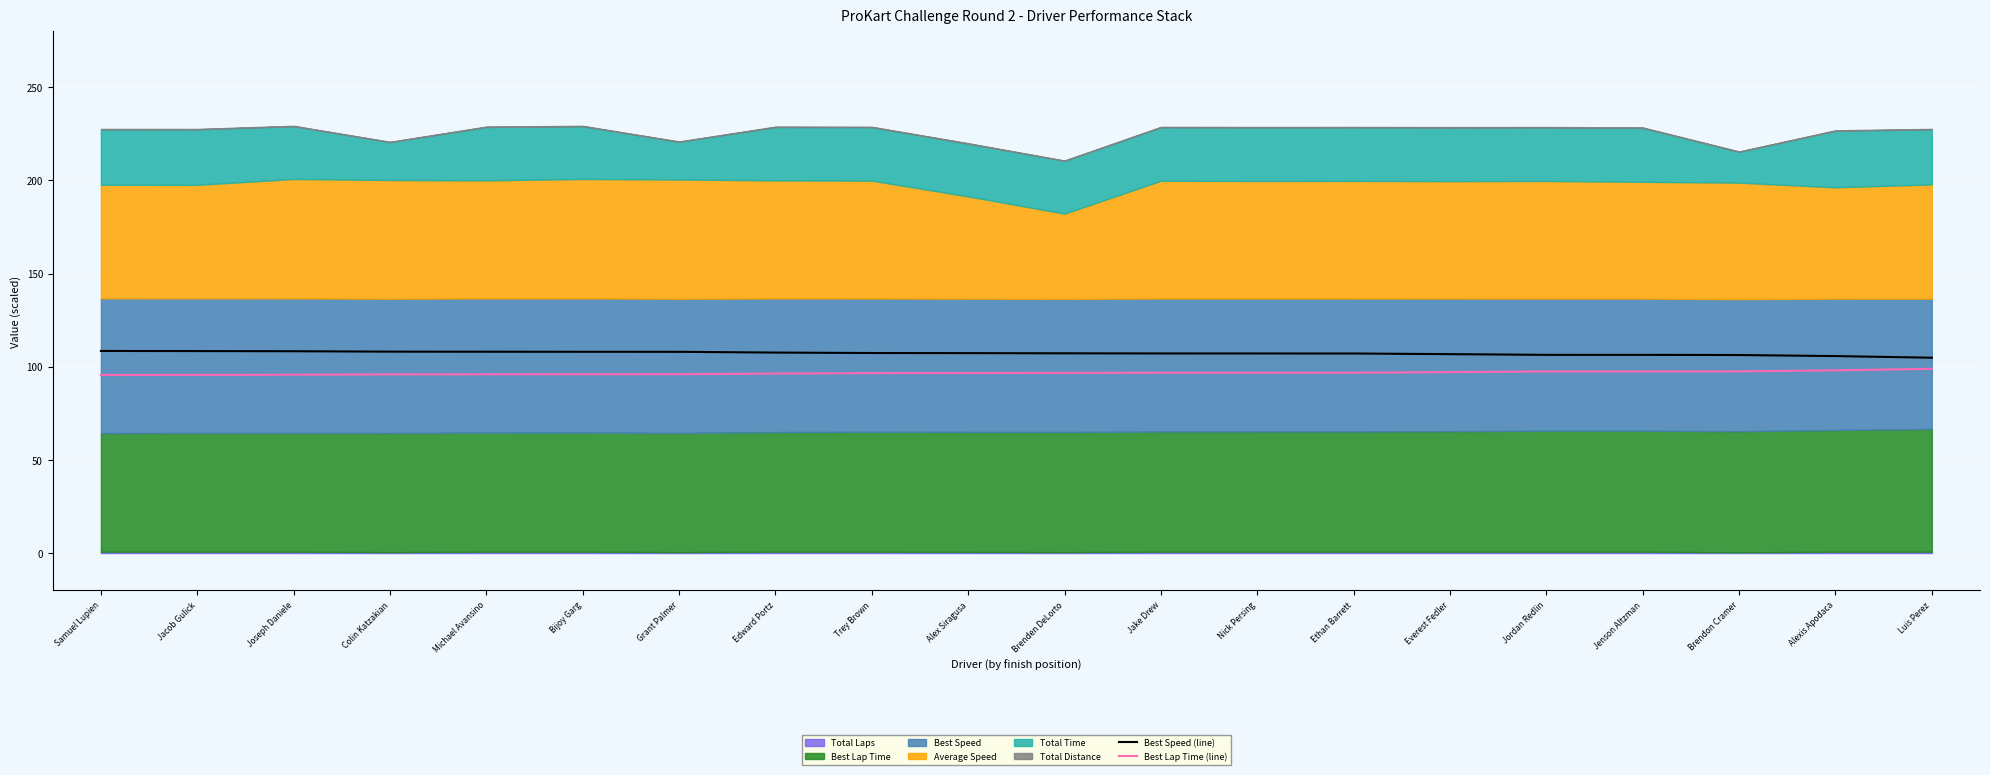

What is the difference between the highest and lowest values at Bijoy Garg?

12.1